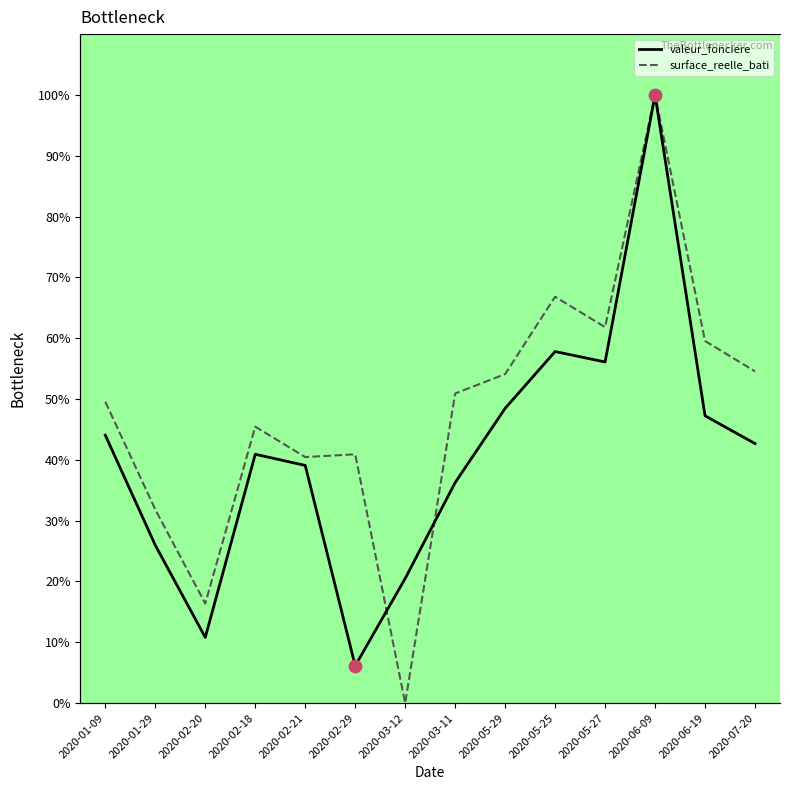

Which series has the widest spread of Y values?

surface_reelle_bati